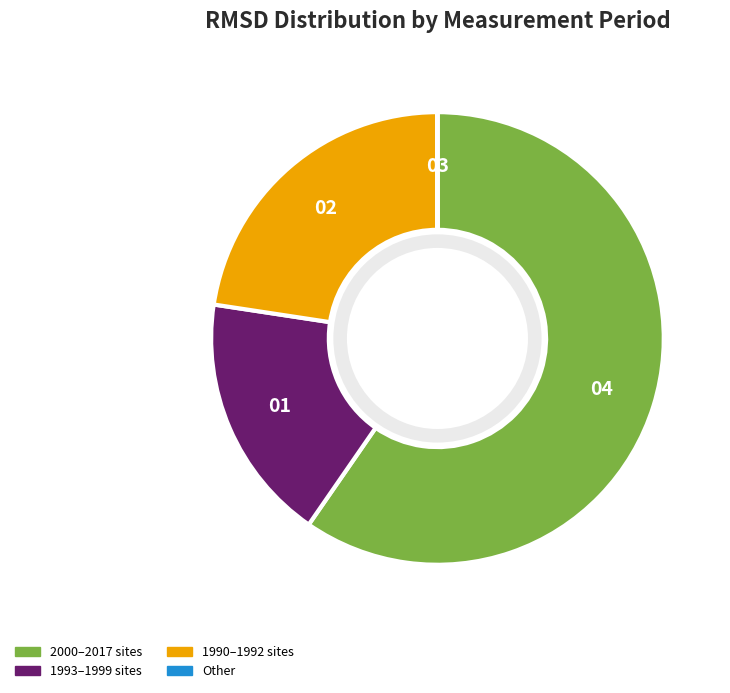

Is there a majority slice in this chart?

Yes